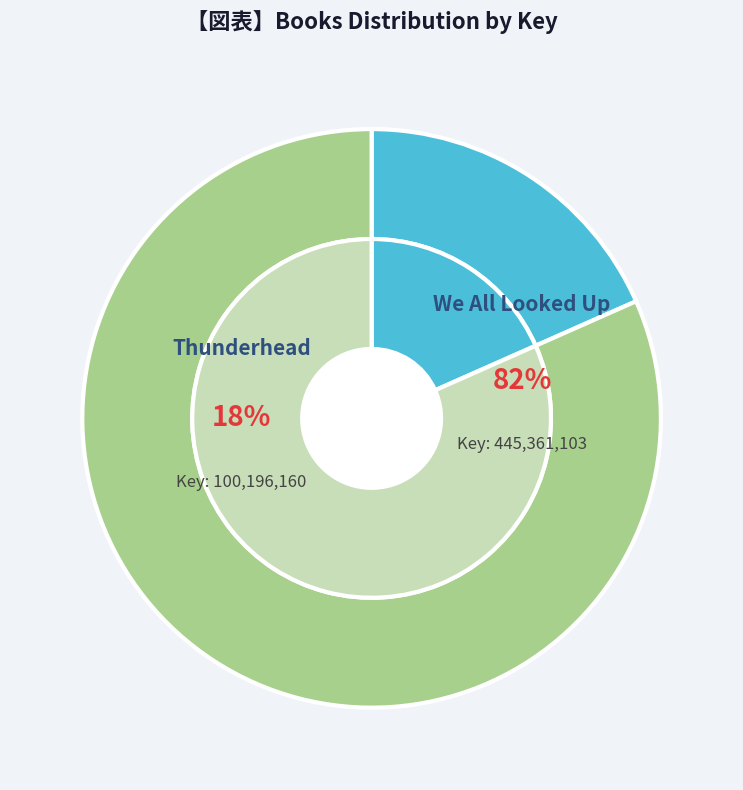

To the nearest percent, what is the difference between the We All Looked Up and Thunderhead slice percentages?

63%